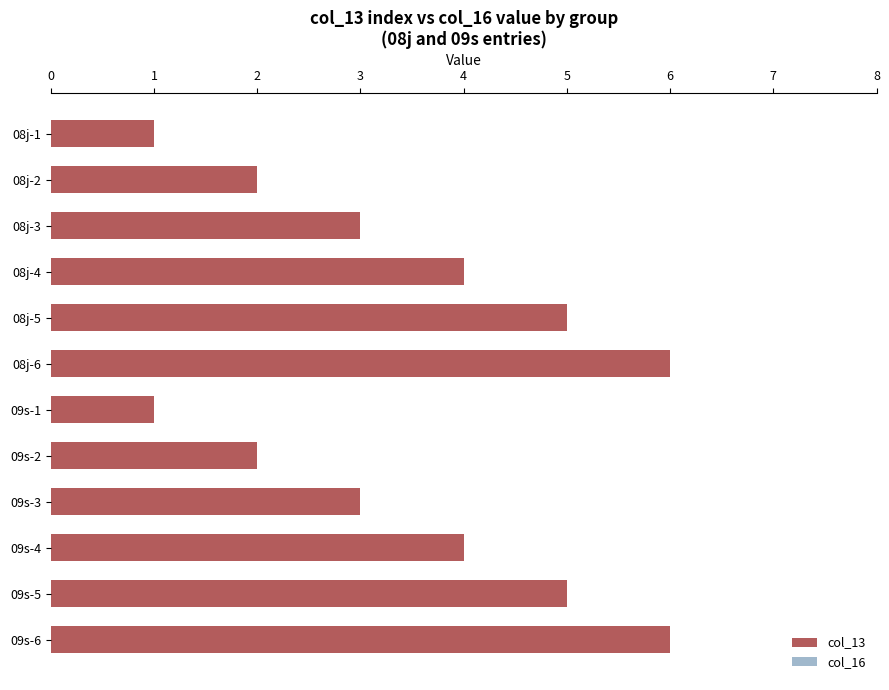

Reading top to bottom, extract all data points from this chart.

08j-1=1	08j-2=2	08j-3=3	08j-4=4	08j-5=5	08j-6=6	09s-1=1	09s-2=2	09s-3=3	09s-4=4	09s-5=5	09s-6=6